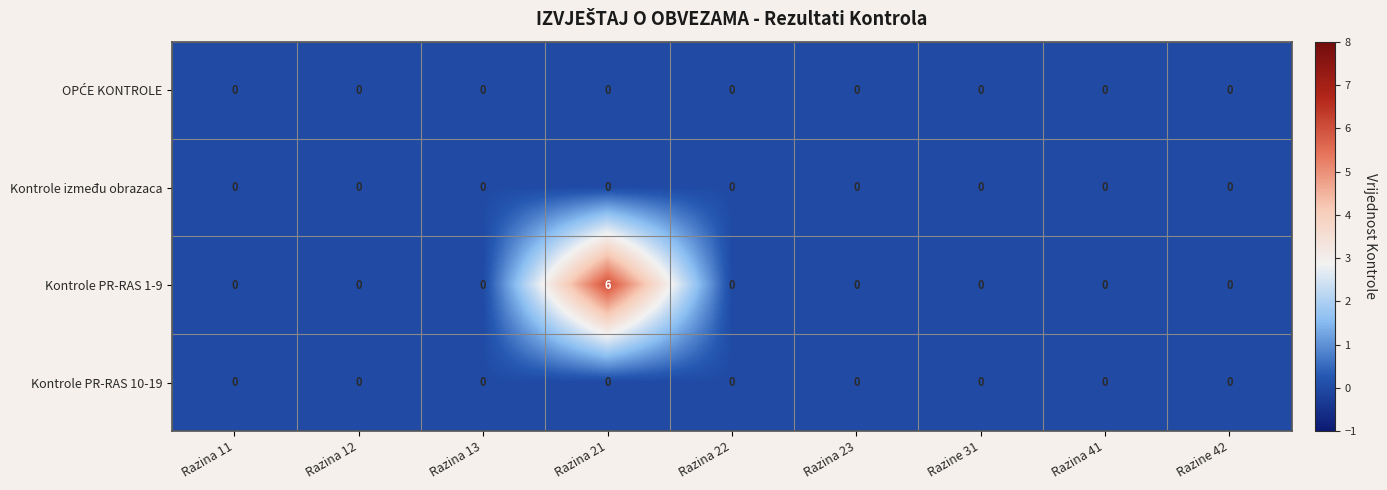

What is the difference between the maximum and minimum values in the Kontrole PR-RAS 1-9 series?

6